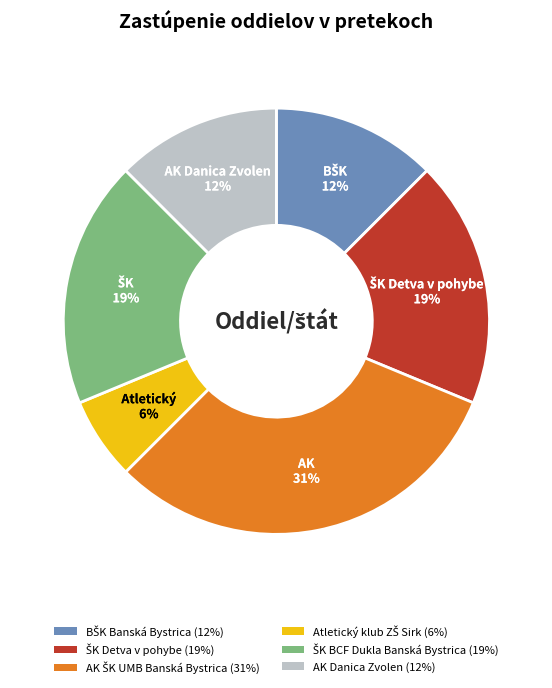

The AK Danica Zvolen slice represents 20% of the pie. True or false?

False